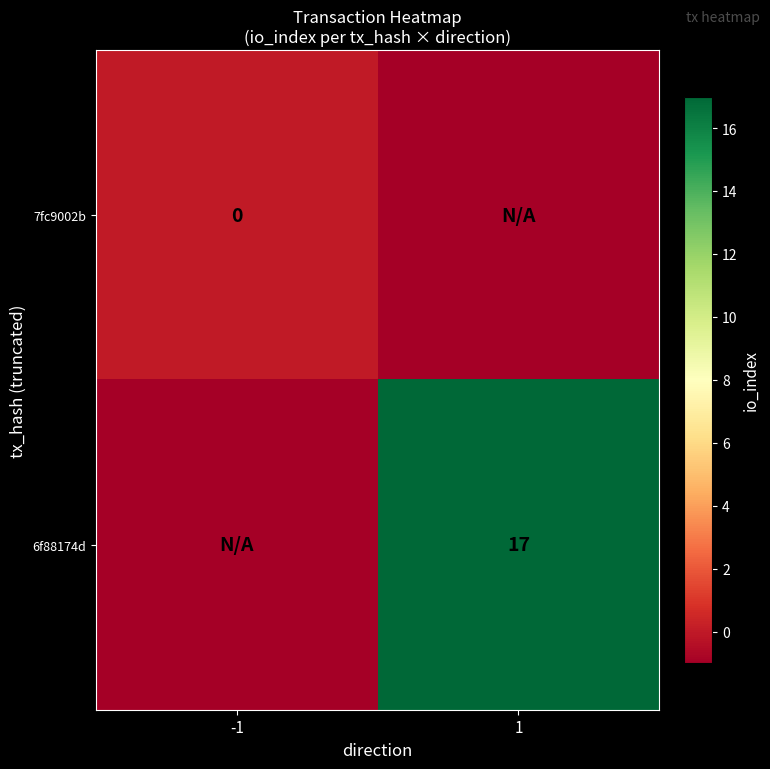

Is the value of 6f88174d at 1 greater than the value of 7fc9002b at -1?

Yes